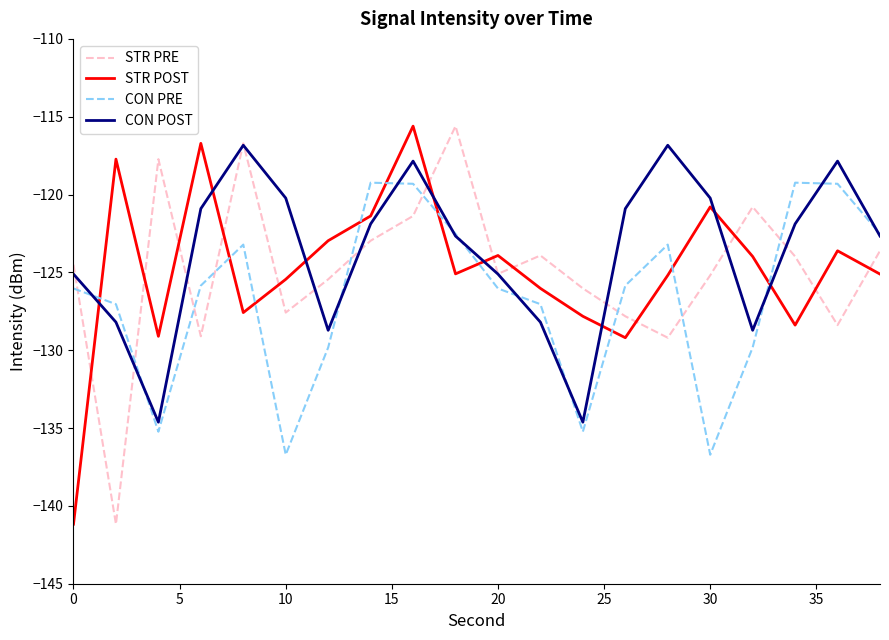

What is the maximum value for STR POST?

-115.6